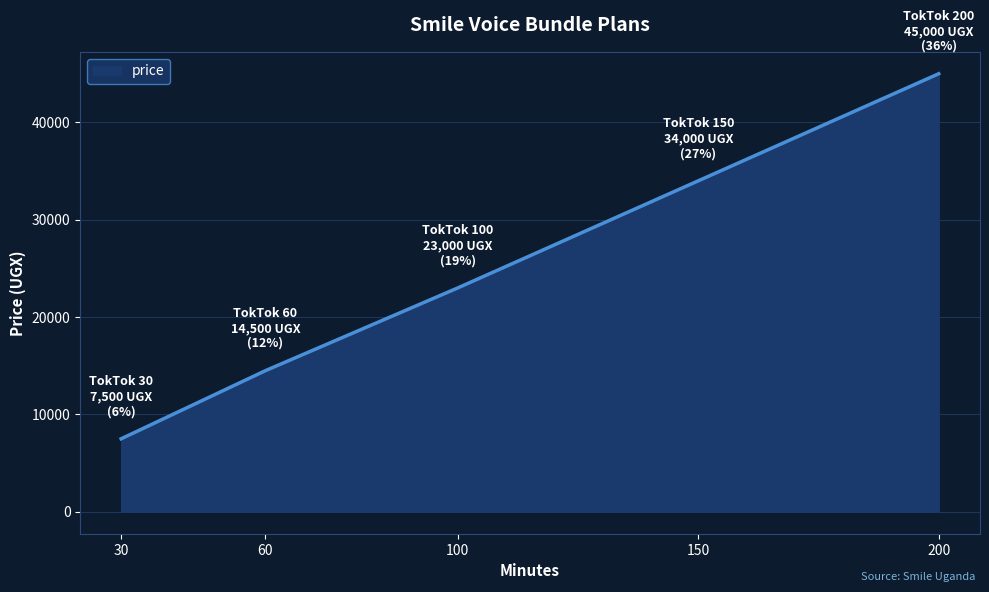

True or false: there are more than 2 points higher than both neighbors.

False